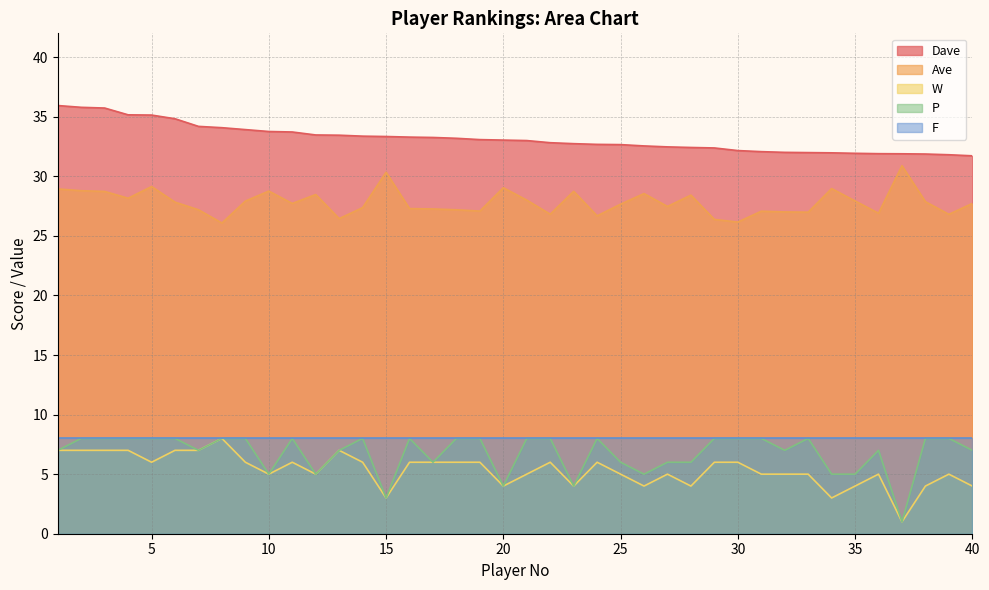

Is it true that Ave equals 44.2 at 22?

False